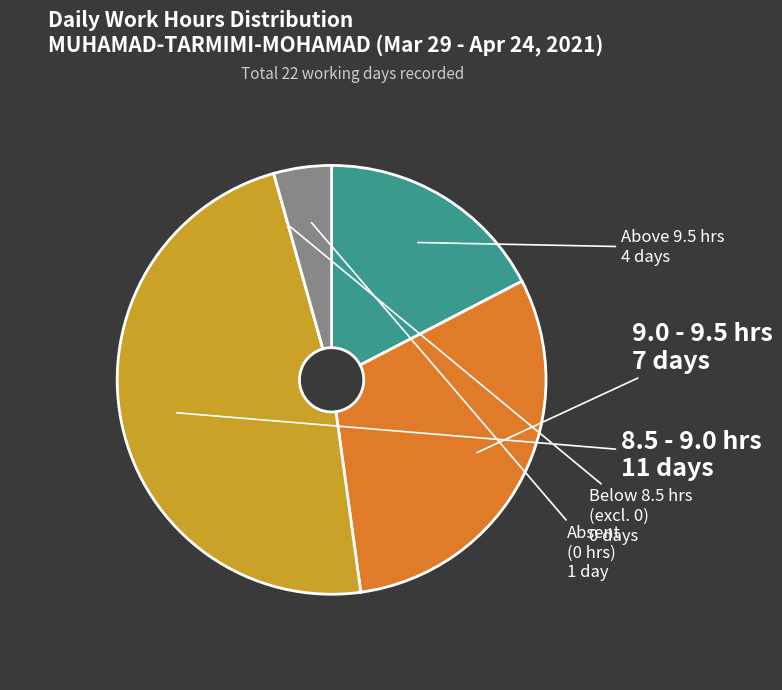

Does any single category account for the majority?

No